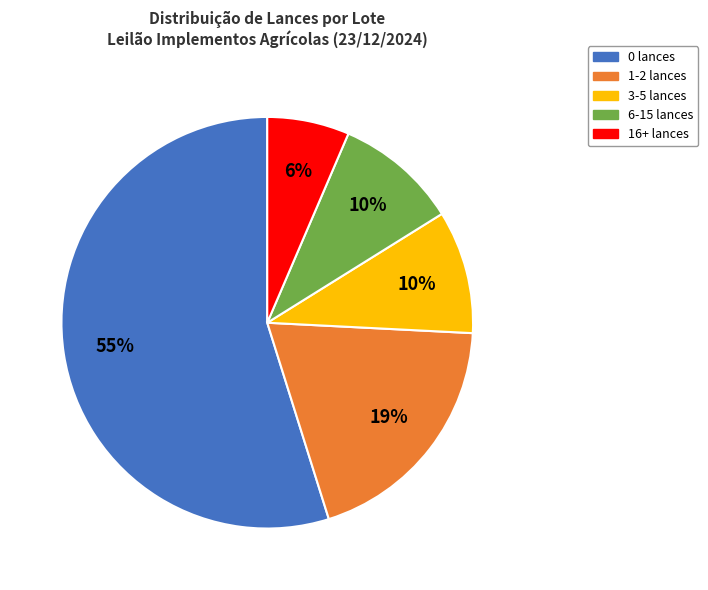

Is there any slice that represents more than half of the pie?

Yes